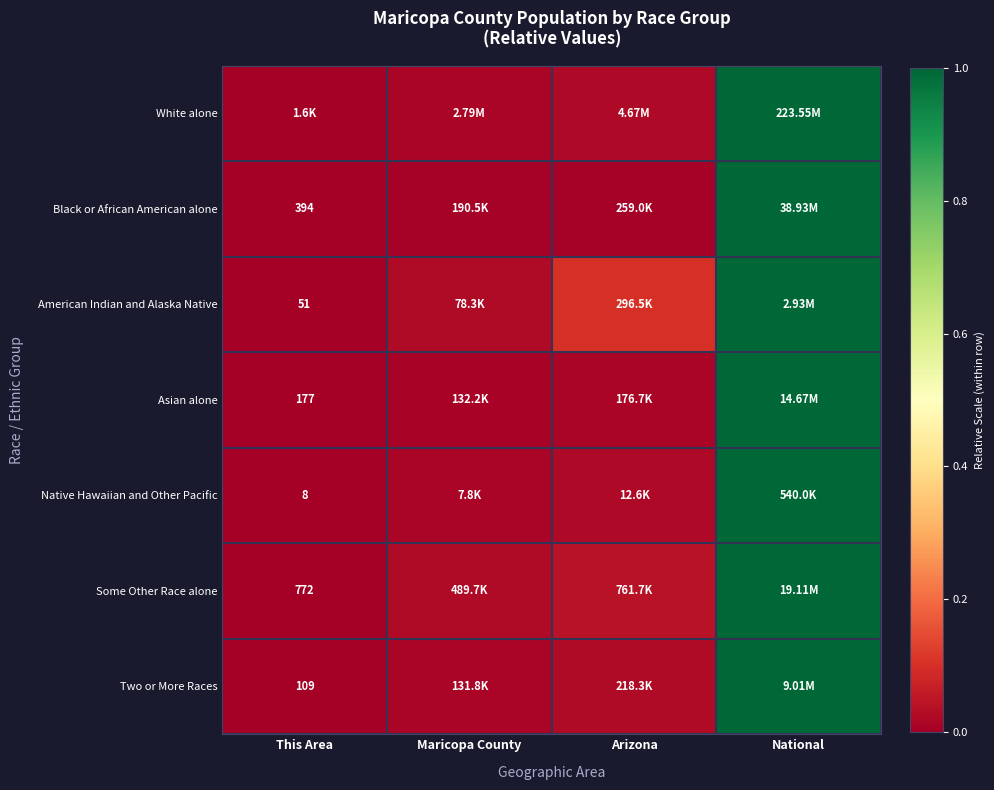

List the labels in order of Asian alone value, largest first.

National, Arizona, Maricopa County, This Area